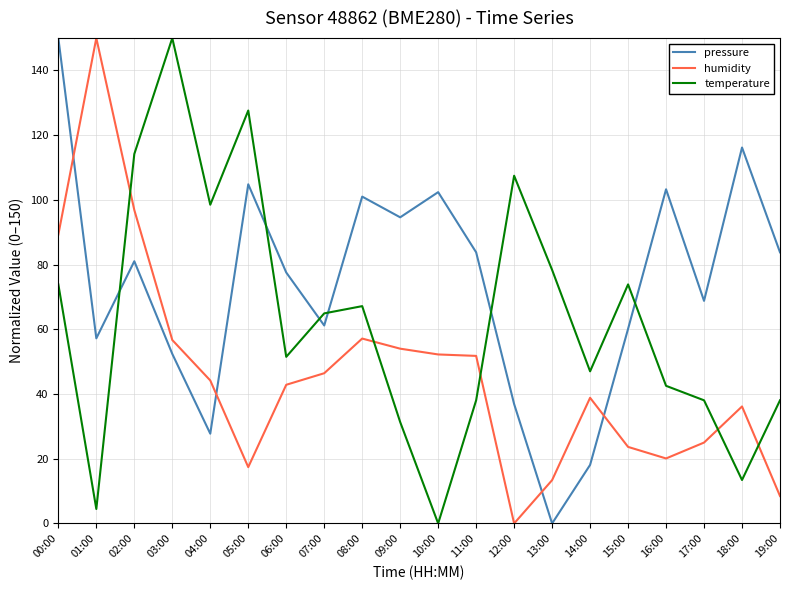

True or false: humidity and pressure intersect in this chart.

True